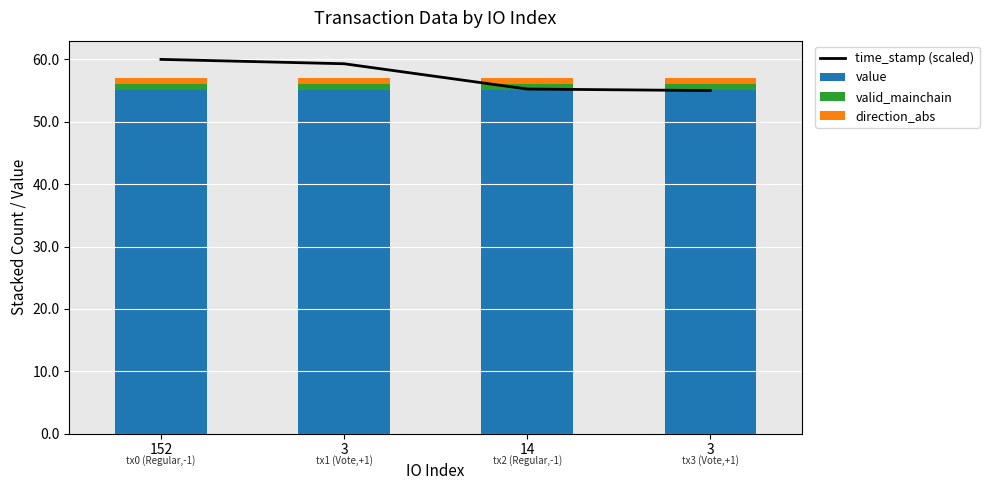

Which series has the largest total across all categories?

time_stamp (scaled)